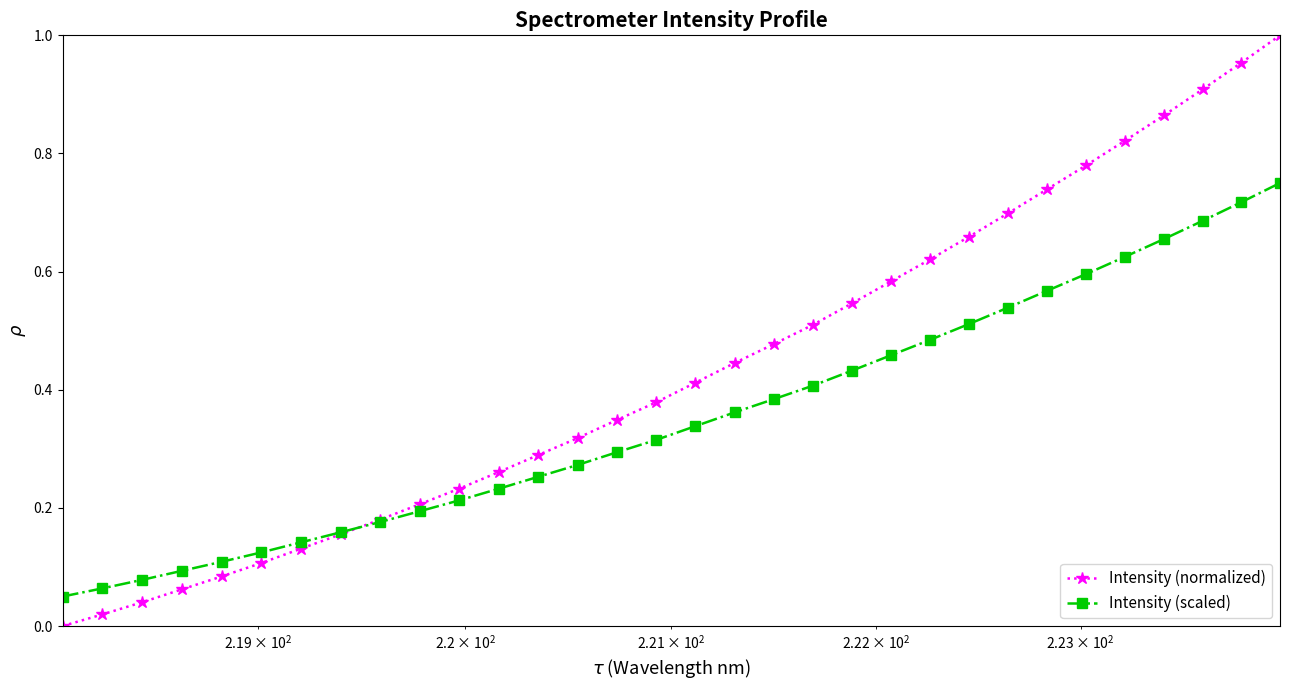

True or false: Intensity (normalized) has more than 0 interior local peaks.

False